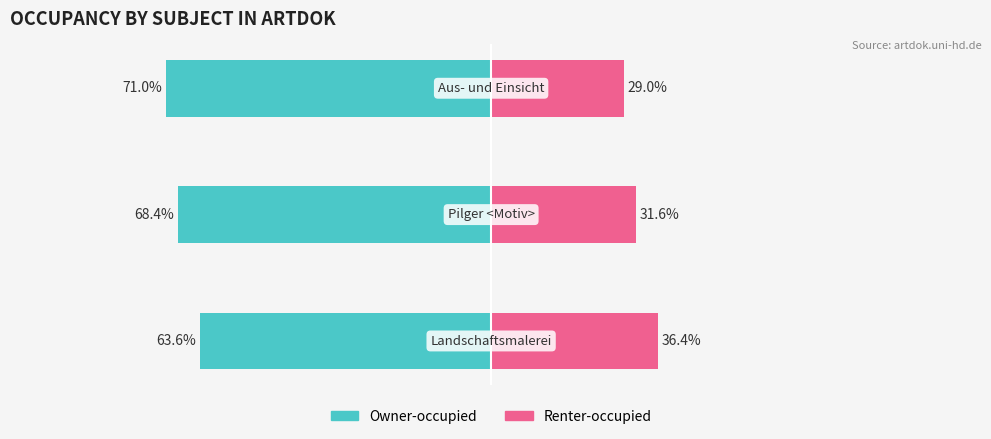

Reading left to right, extract all data points from this chart.

Owner-occupied: 0=-63.6	1=-68.4	2=-71.0
Renter-occupied: 0=36.4	1=31.6	2=29.0